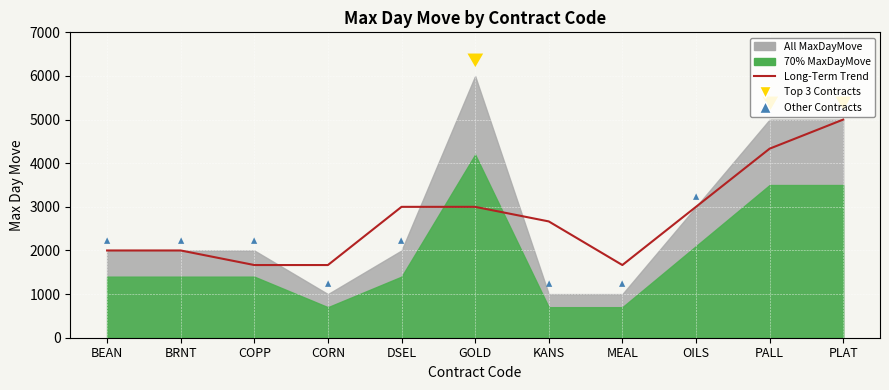

Count the number of categories in the chart.

11